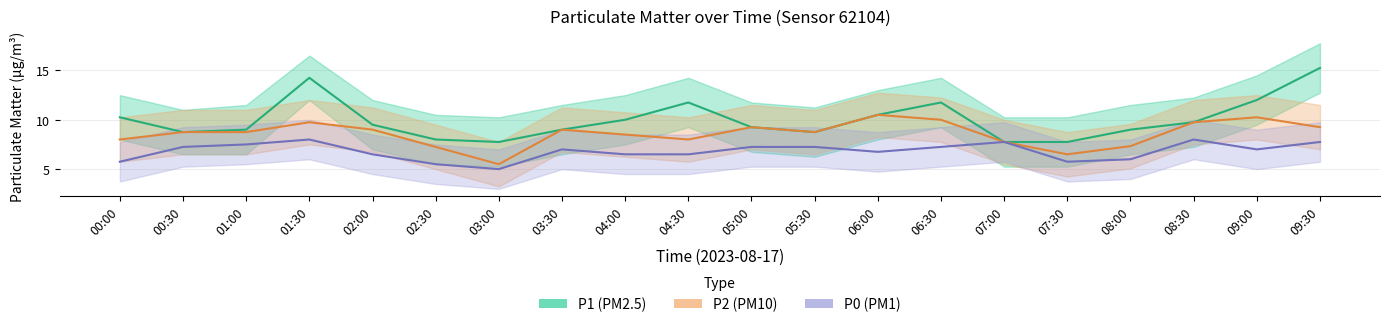

What is the difference between the maximum and second lowest values in the P0 series?

2.5